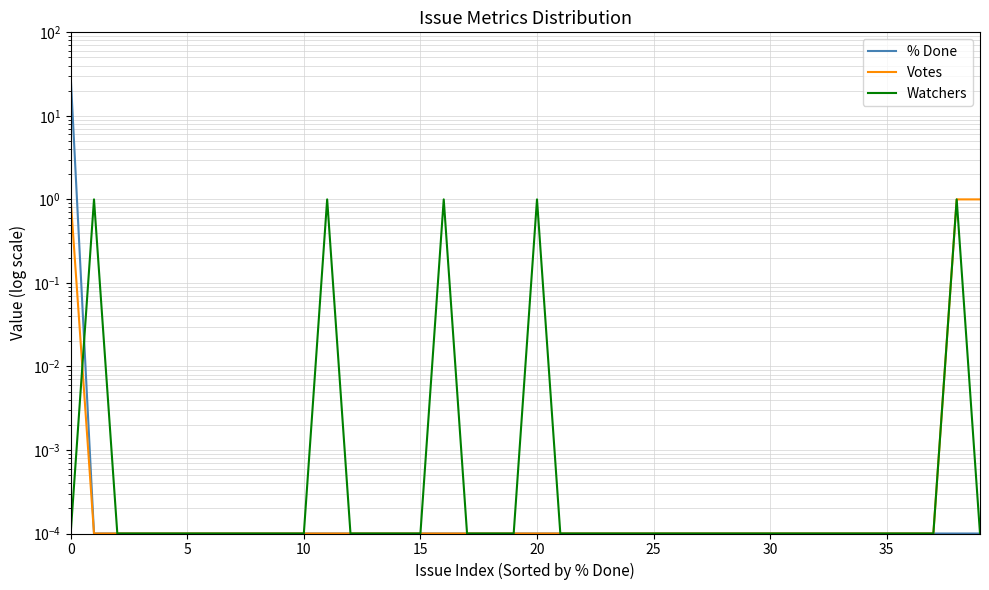

Is the value of % Done at 20 greater than the value of Votes at 30?

No